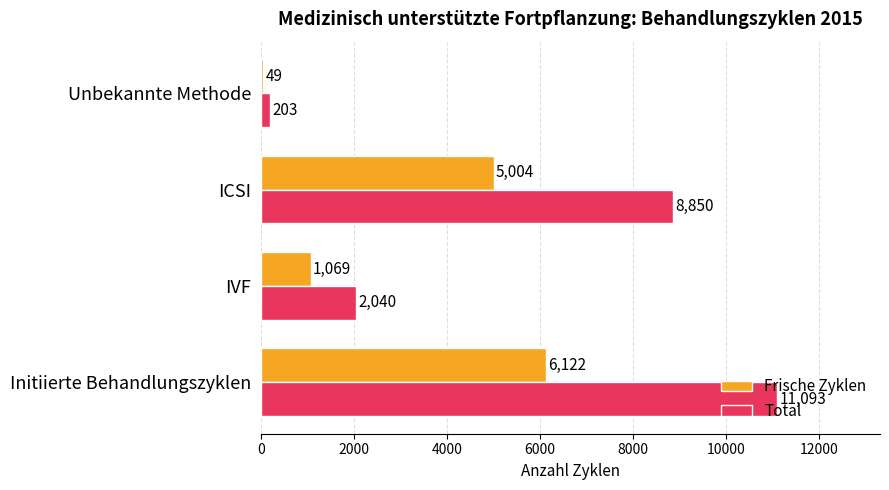

True or false: Frische Zyklen has a value of 2403 at ICSI.

False